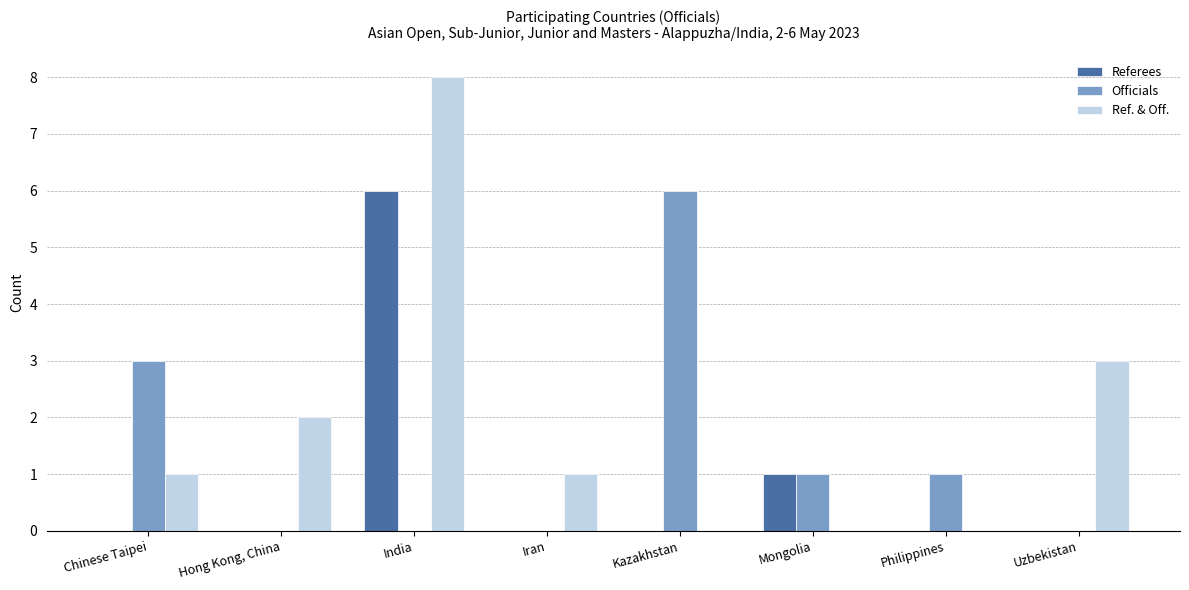

What is the sum of all Officials values?

11